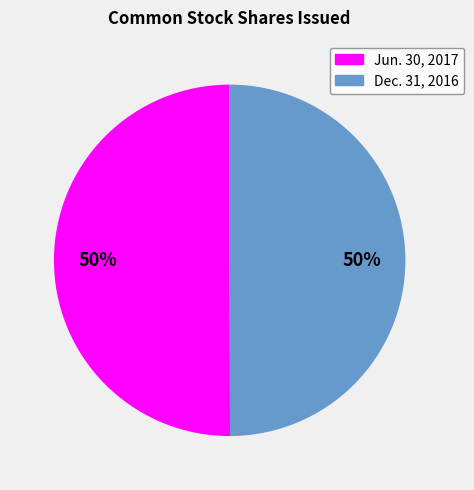

To the nearest percent, what is the average slice percentage?

50%